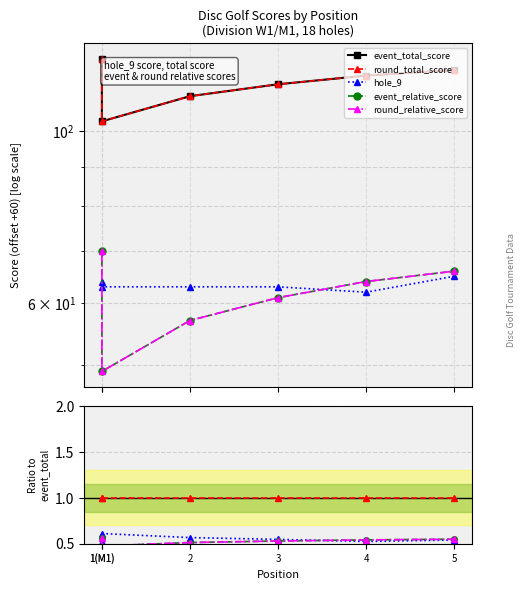

Rank the categories by round_total_score value from lowest to highest.

1(M1), 1(M1), 2, 3, 4, 5